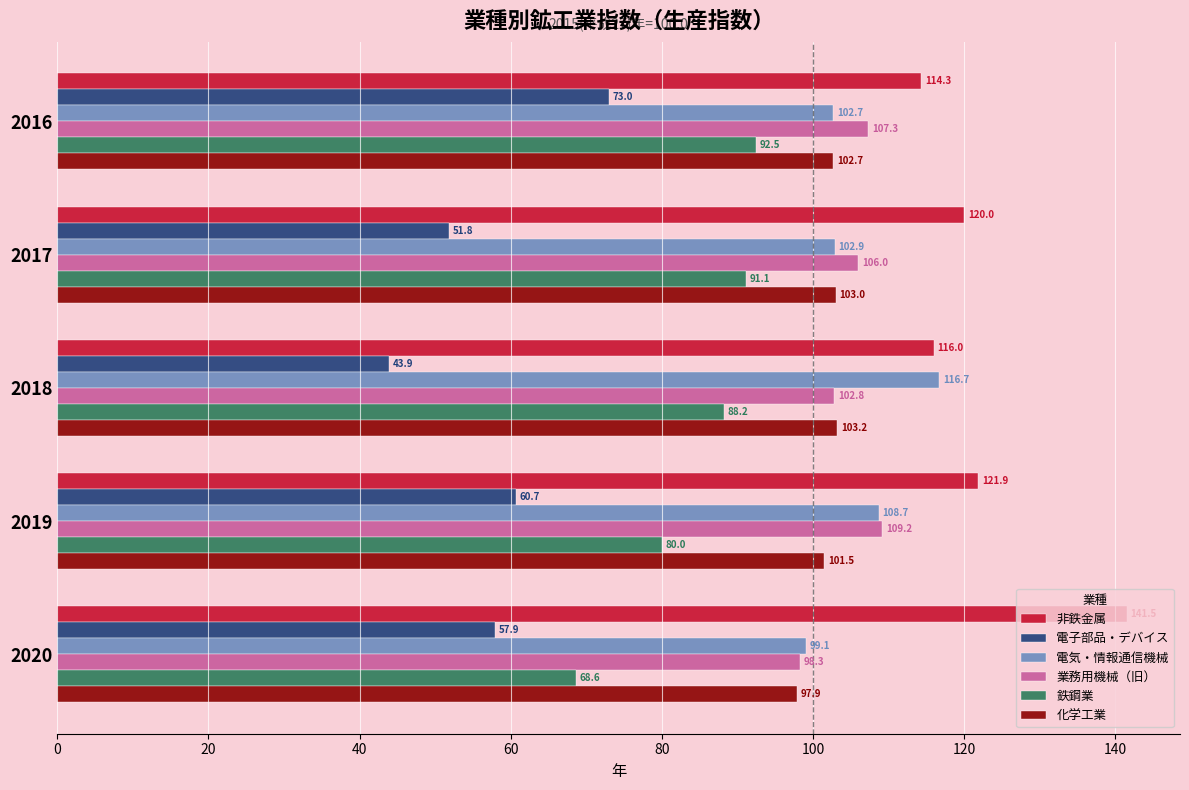

What is the minimum value shown in the chart?

43.9